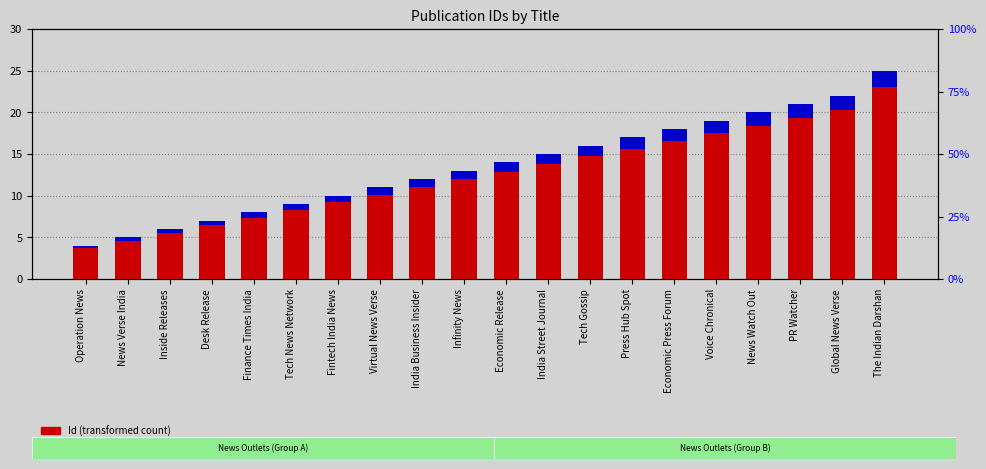

Is it true that Id (transformed count) equals 21.9 at Tech Gossip?

False